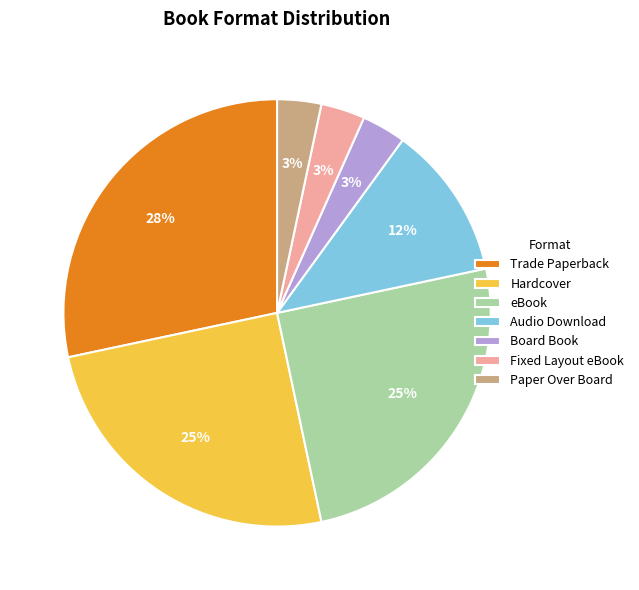

How many slices are in this pie chart?

7